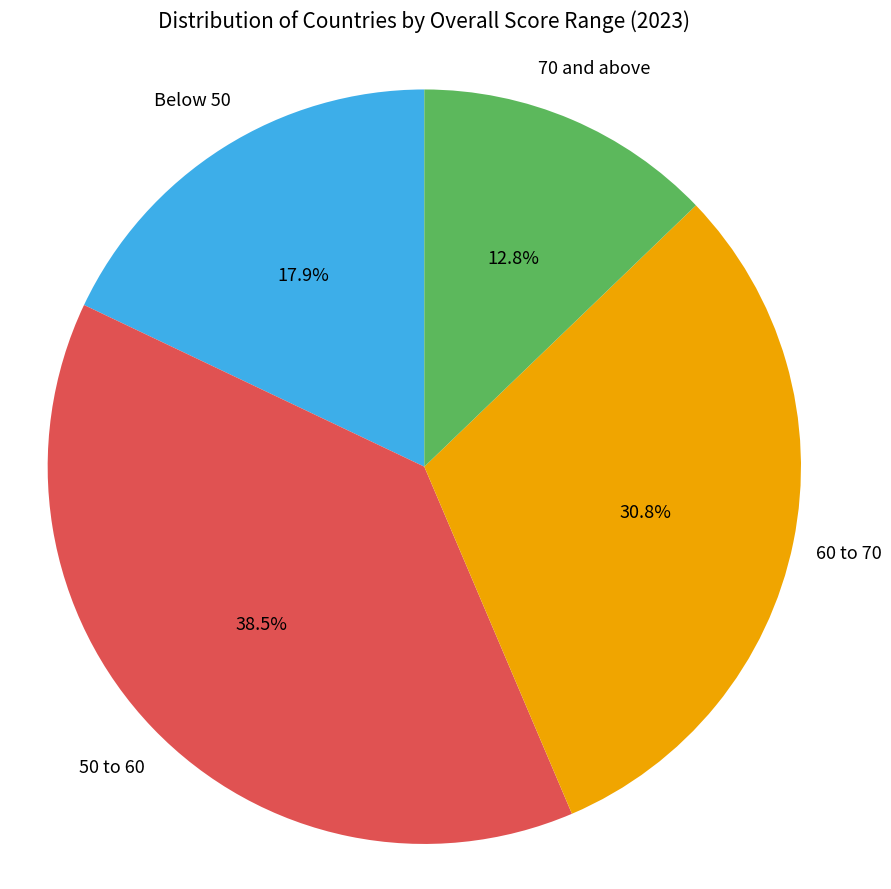

Which slice is the largest?

50 to 60